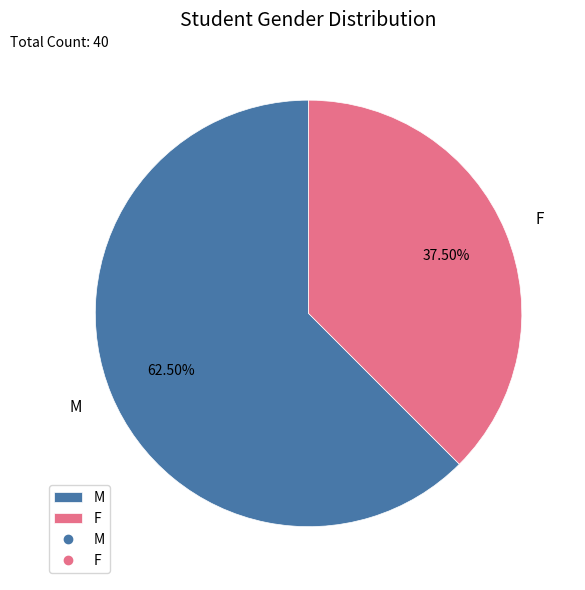

Which slice represents more than half of the pie?

M